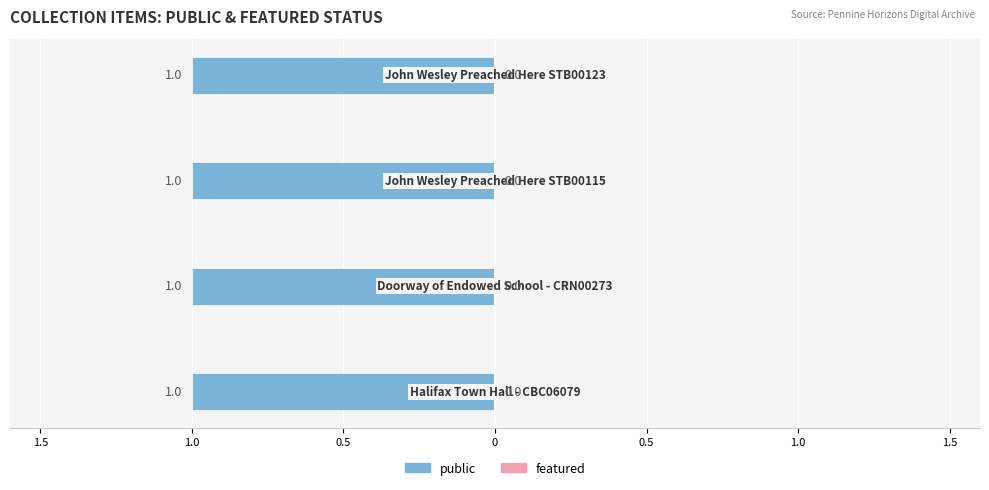

List the series in order of their peak value, lowest first.

featured, public